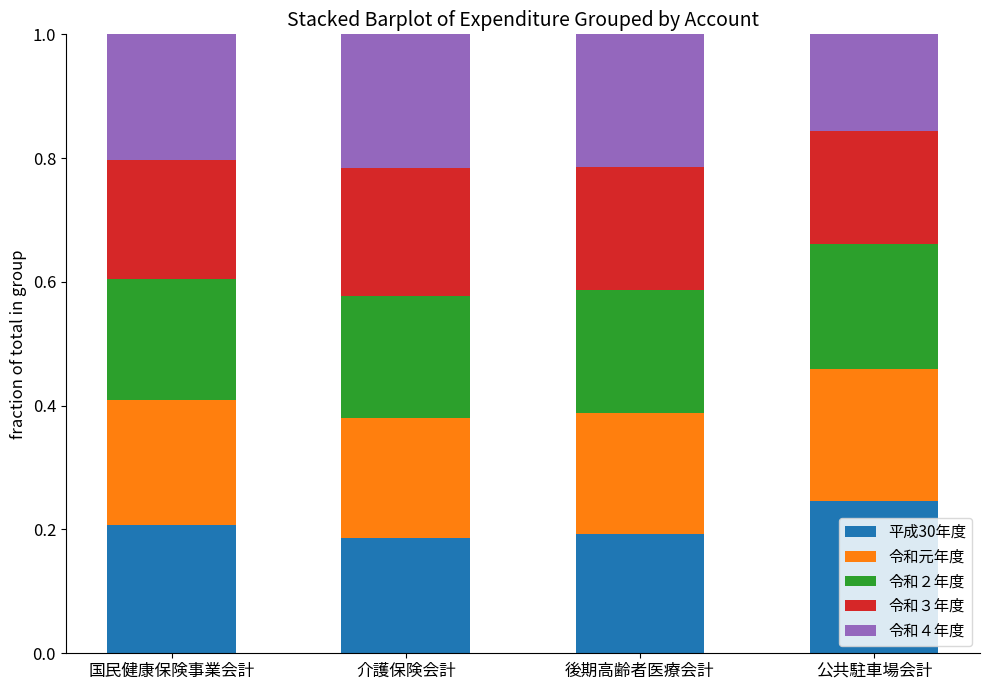

What is the sum of the 平成30年度 values at 後期高齢者医療会計 and 国民健康保険事業会計?

0.4